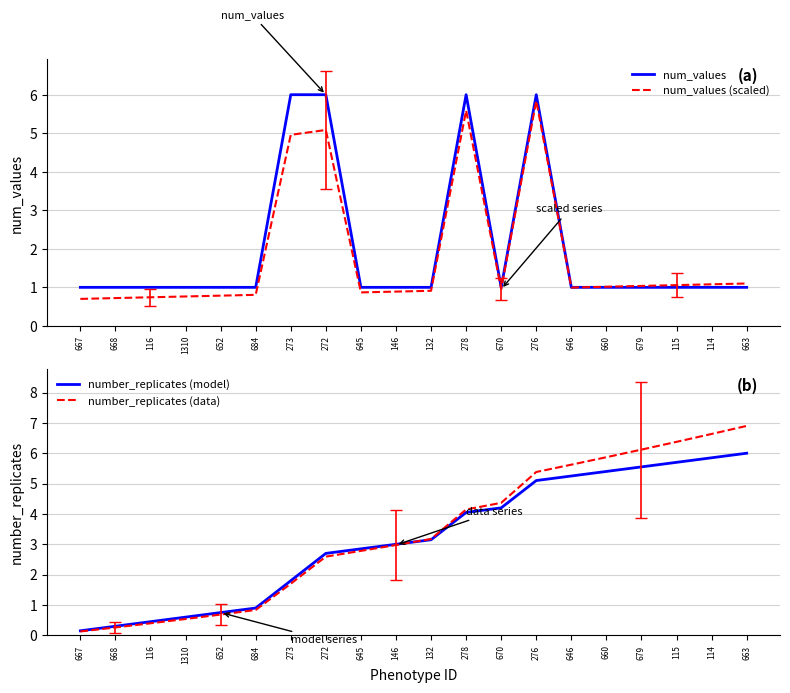

What position from the right is 660?

5